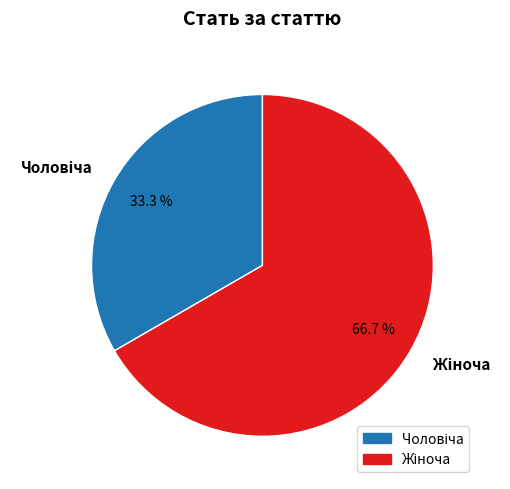

Is there a majority slice in this chart?

Yes